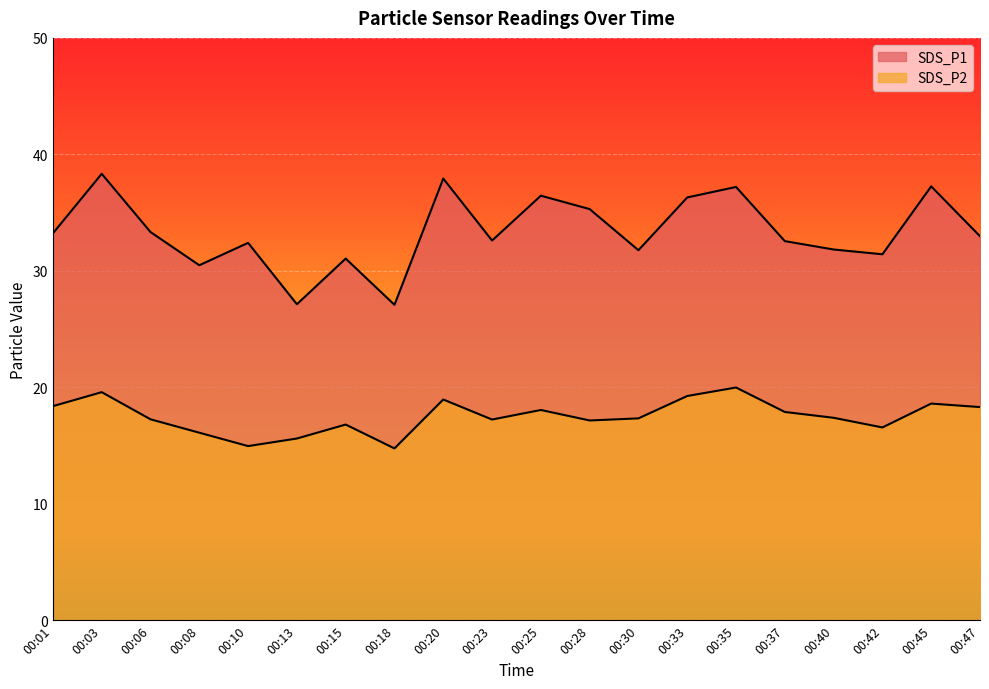

What is the value of the SDS_P2 point at the 11th from the left?

18.1